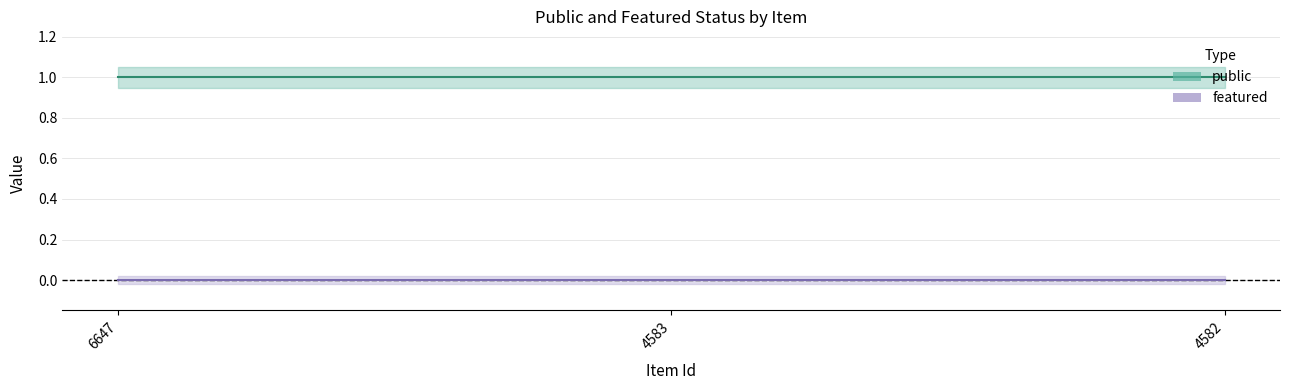

Which label corresponds to the largest value in the chart?

6647